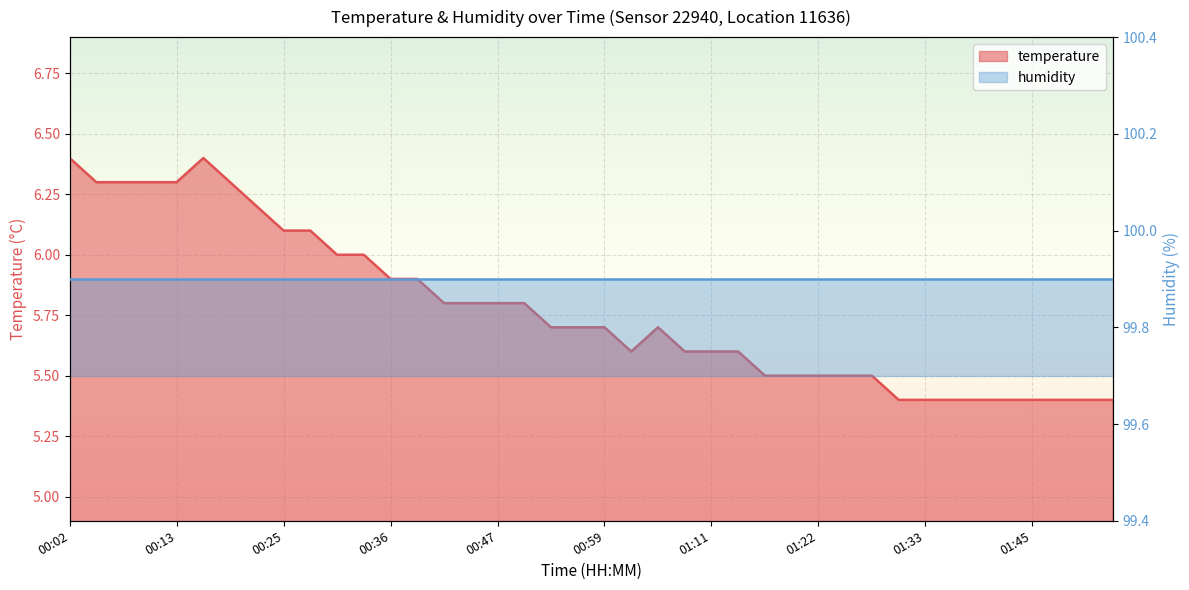

Is it true that the value at 00:22 is 1.9?

False